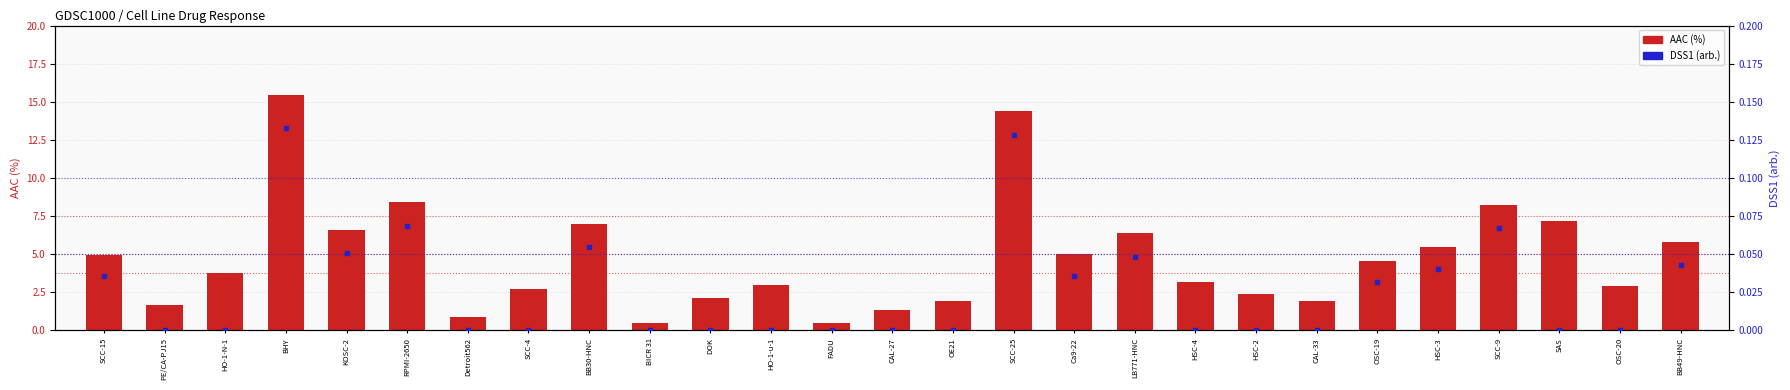

At which category is the sum across all series the highest?

BHY